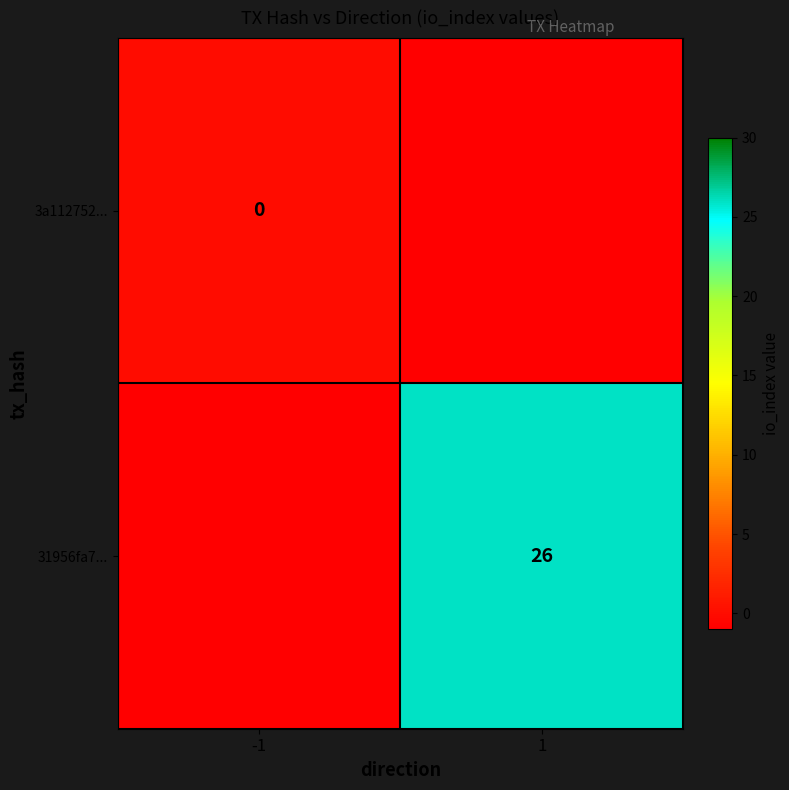

Is the value of 3a112752... at -1 greater than the value of 31956fa7... at 1?

No